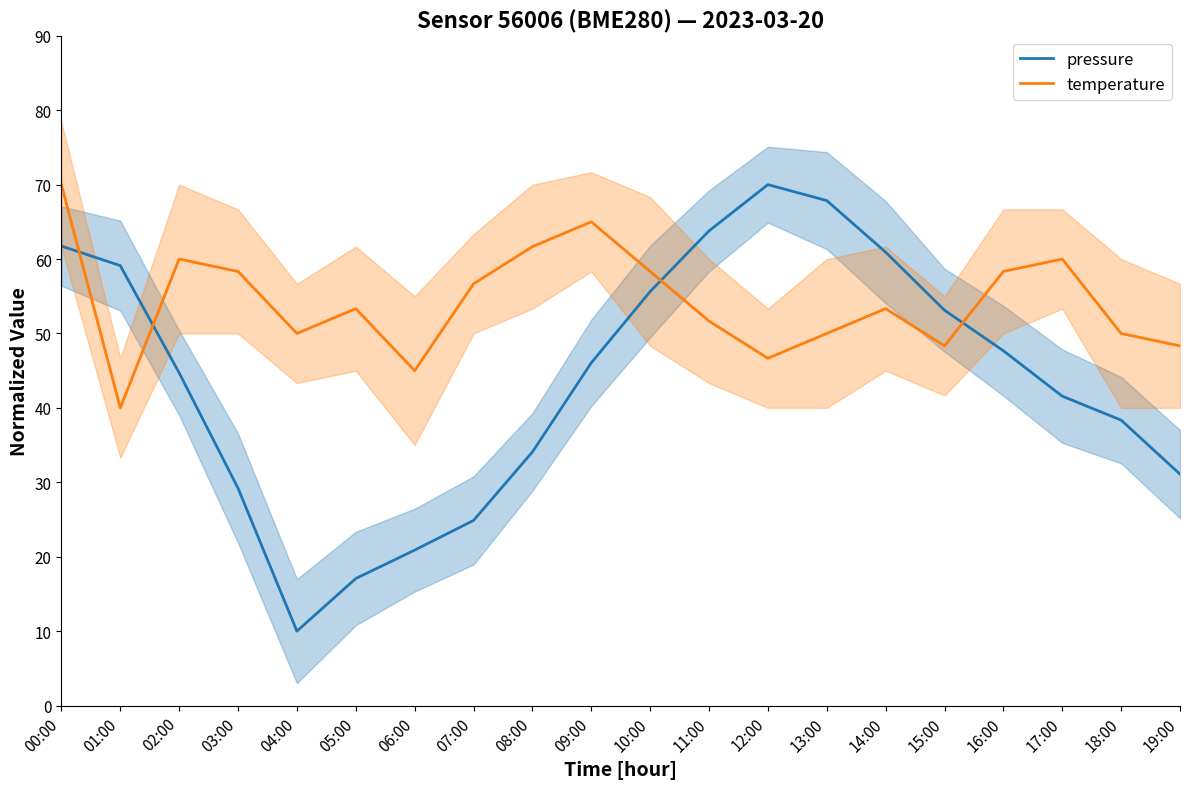

How many times do pressure and temperature cross each other?

4